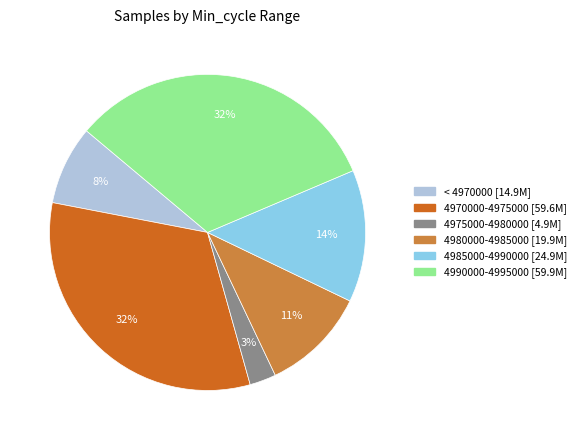

Is there a majority slice in this chart?

No